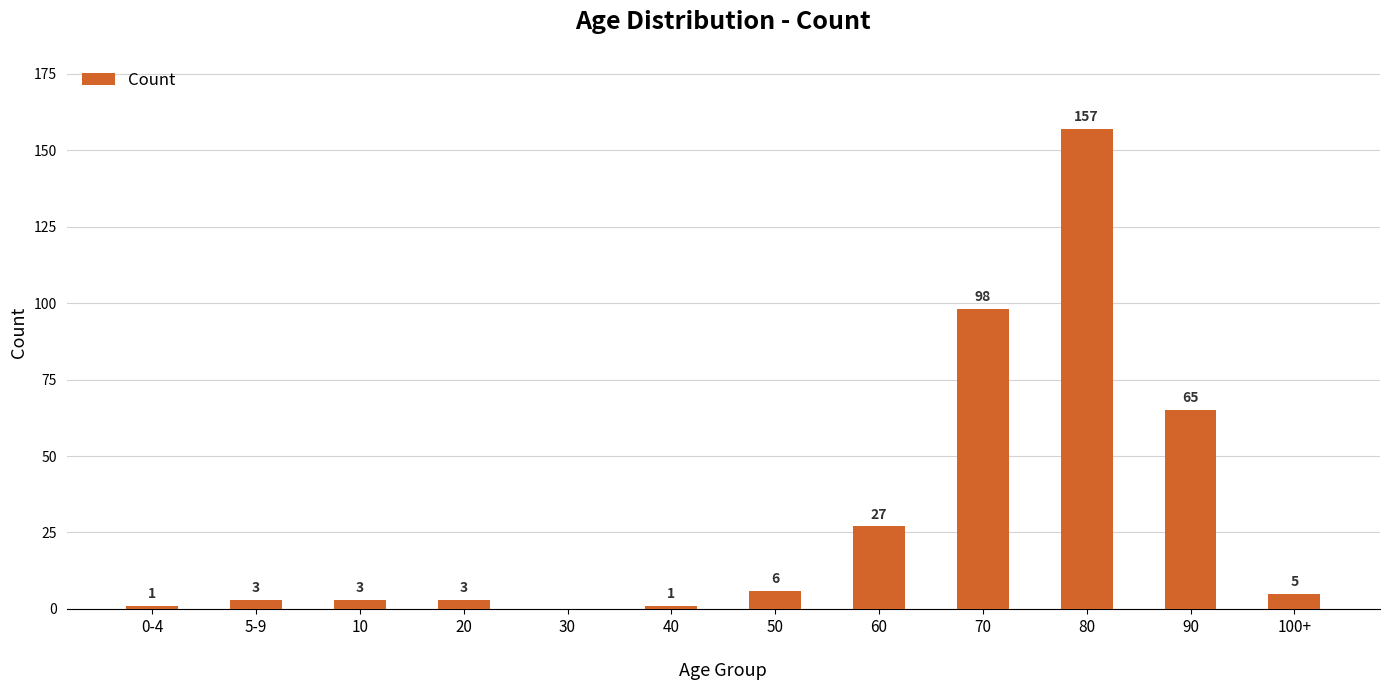

Reading left to right, what are all the values shown in this chart?

1	3	3	3	0	1	6	27	98	157	65	5